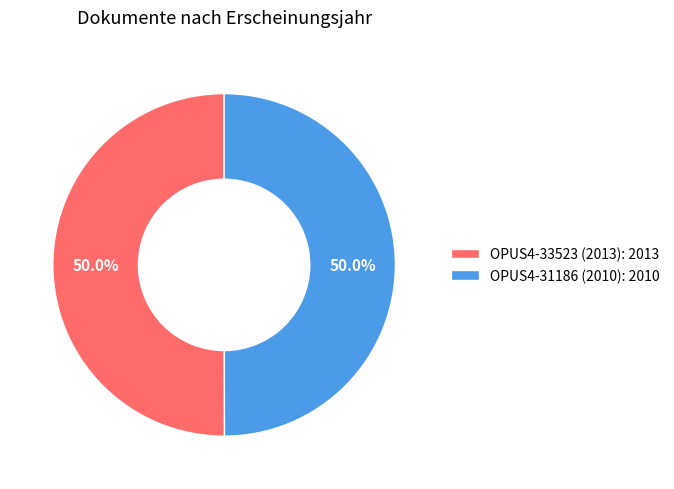

To the nearest percent, what is the combined percentage of OPUS4-31186 (2010) and OPUS4-33523 (2013)?

100%